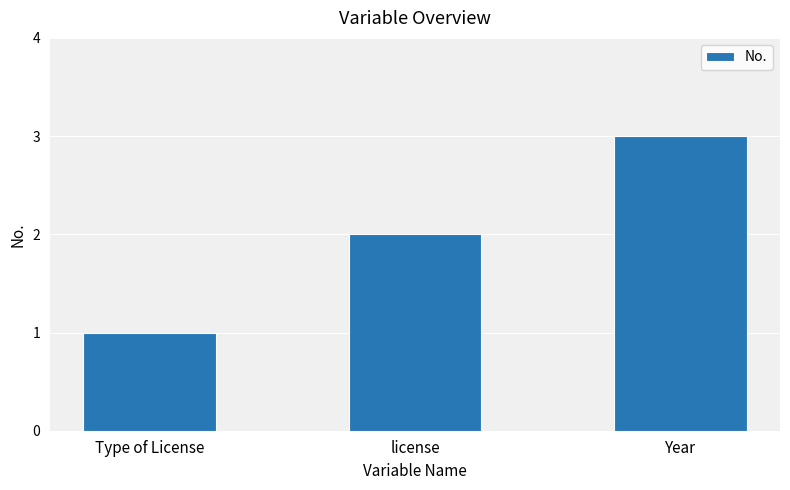

What is the value of the 2nd bar from the left?

2